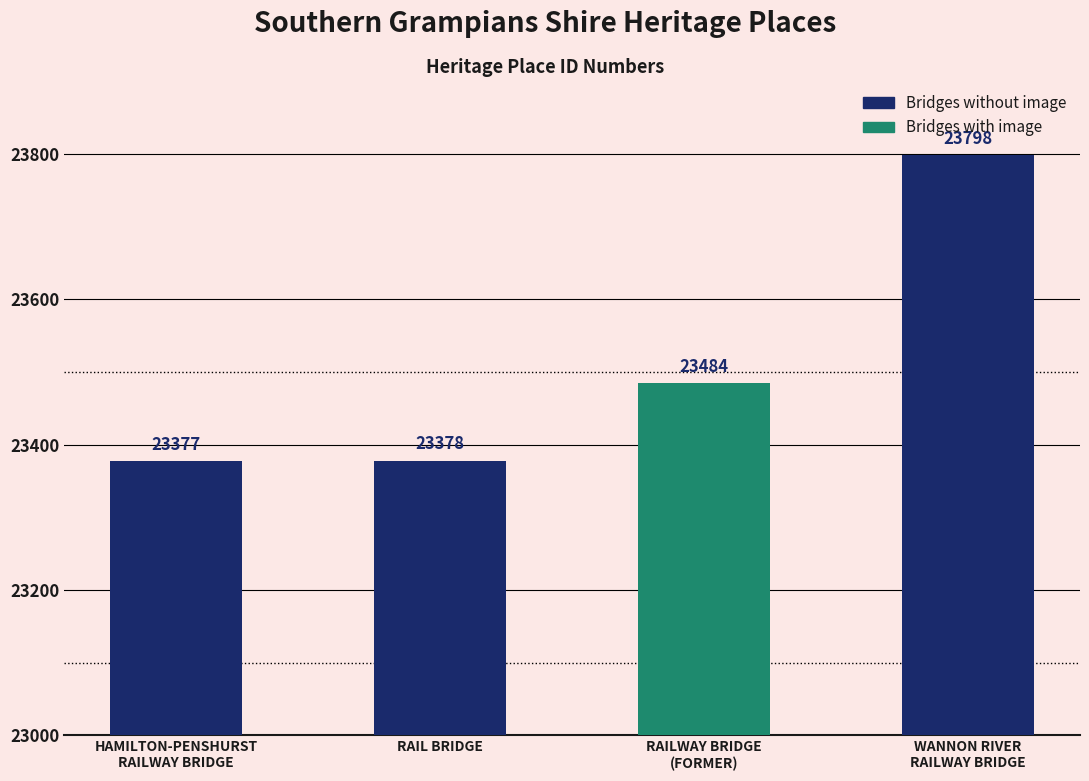

True or false: the data shows 7199 at HAMILTON-PENSHURST
RAILWAY BRIDGE.

False